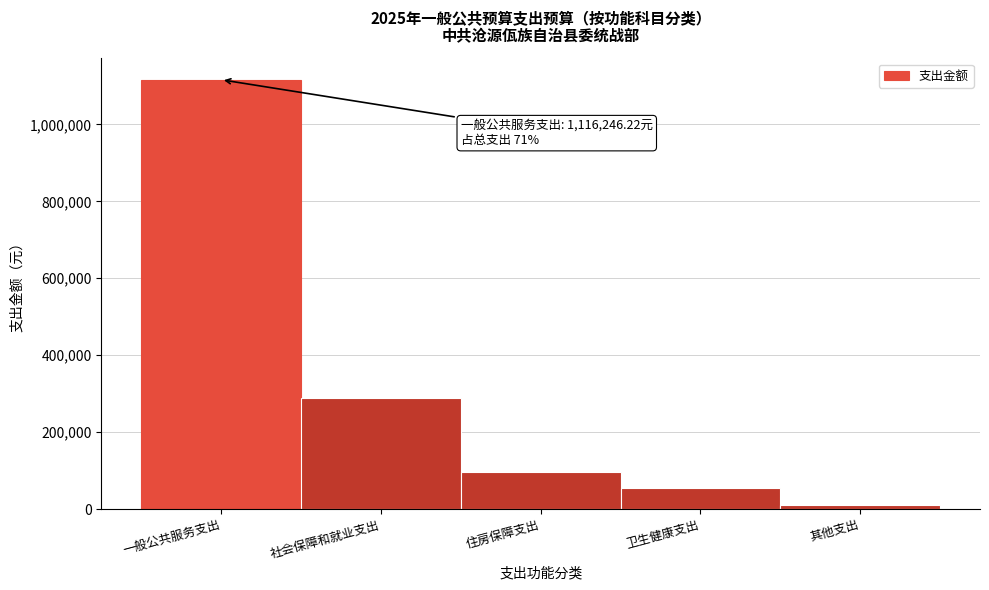

Reading left to right, what are all the values shown in this chart?

一般公共服务支出=1116246.2	社会保障和就业支出=290006.7	住房保障支出=96379.4	卫生健康支出=54495.6	其他支出=9500.0